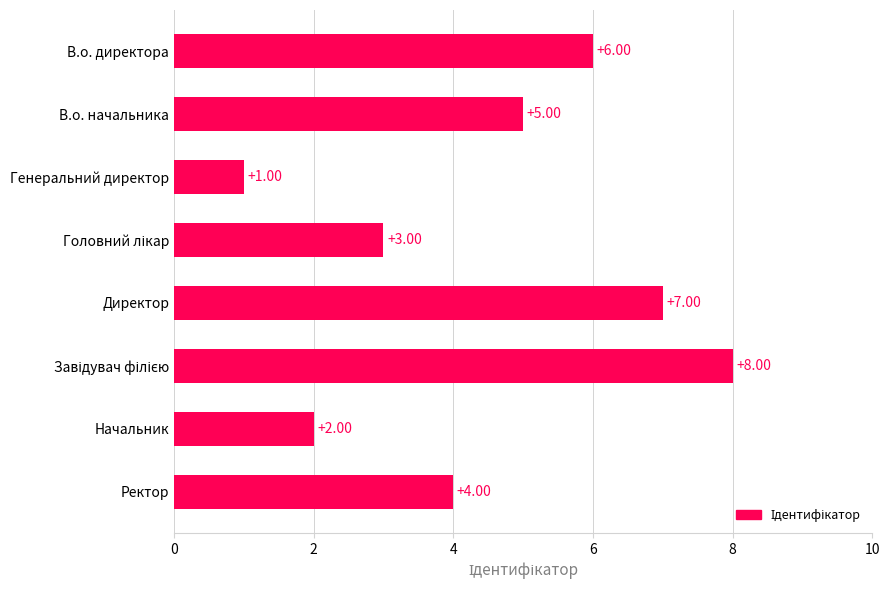

What is the difference between the maximum and minimum values?

7